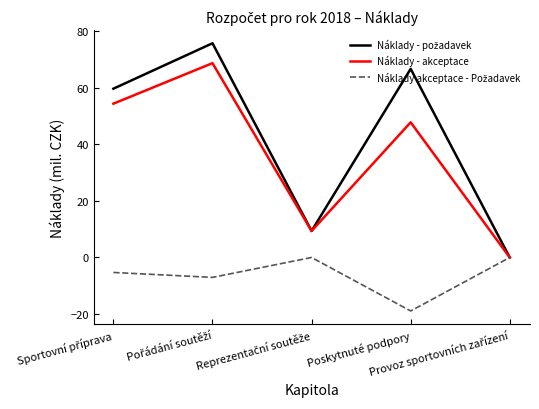

How many lines are shown in the chart?

3